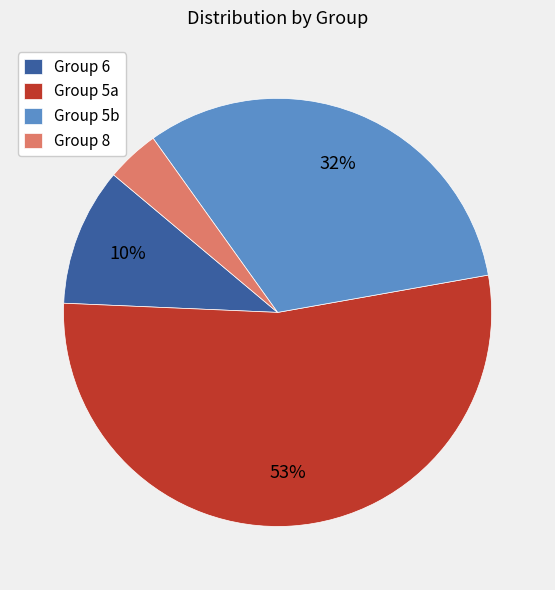

Does Group 5a represent more than half of the total?

Yes